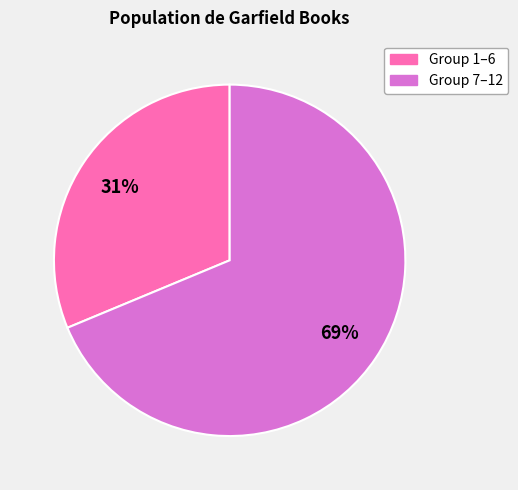

Does any single category account for the majority?

Yes